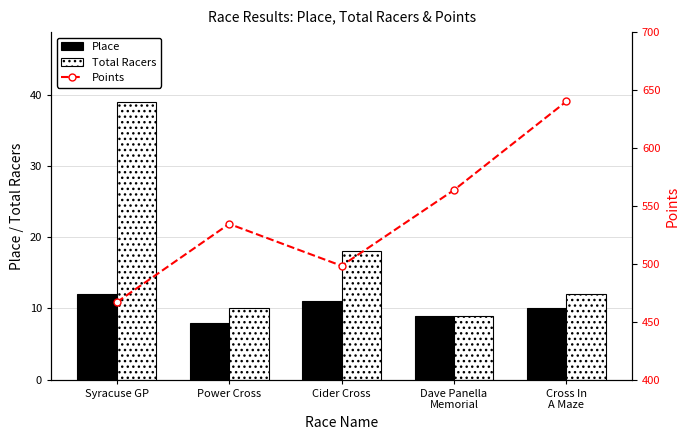

Reading left to right, extract all data points from this chart.

Place: 12.0	8.0	11.0	9.0	10.0
Total Racers: 39.0	10.0	18.0	9.0	12.0
Points: 466.9	534.5	498.4	563.8	640.2